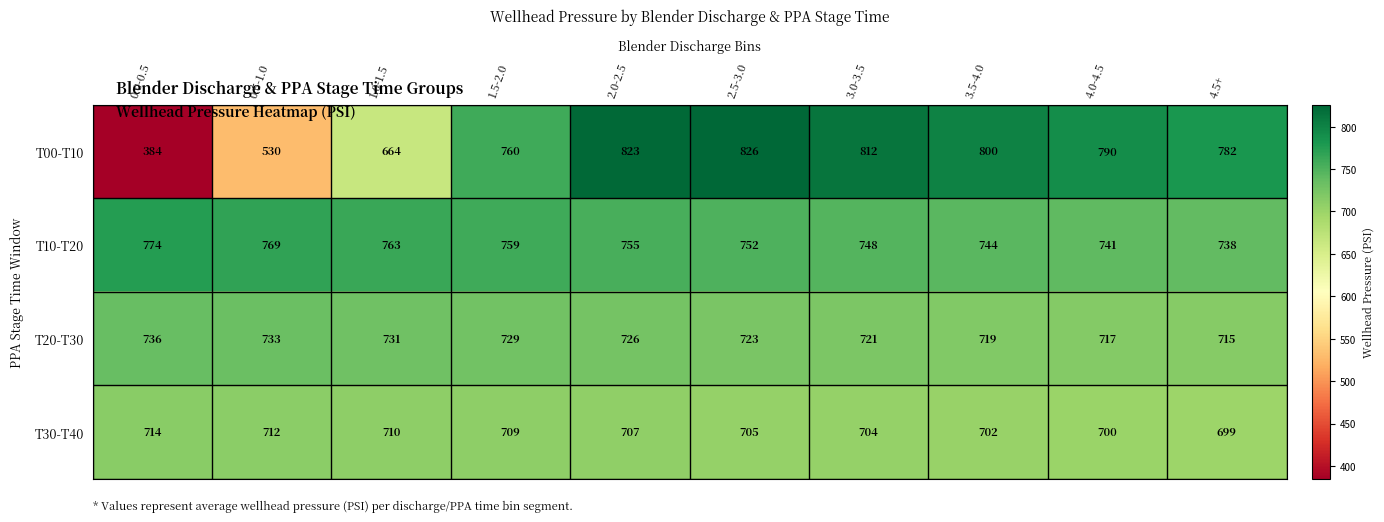

Where does the T00-T10 series first go above 790?

2.0-2.5